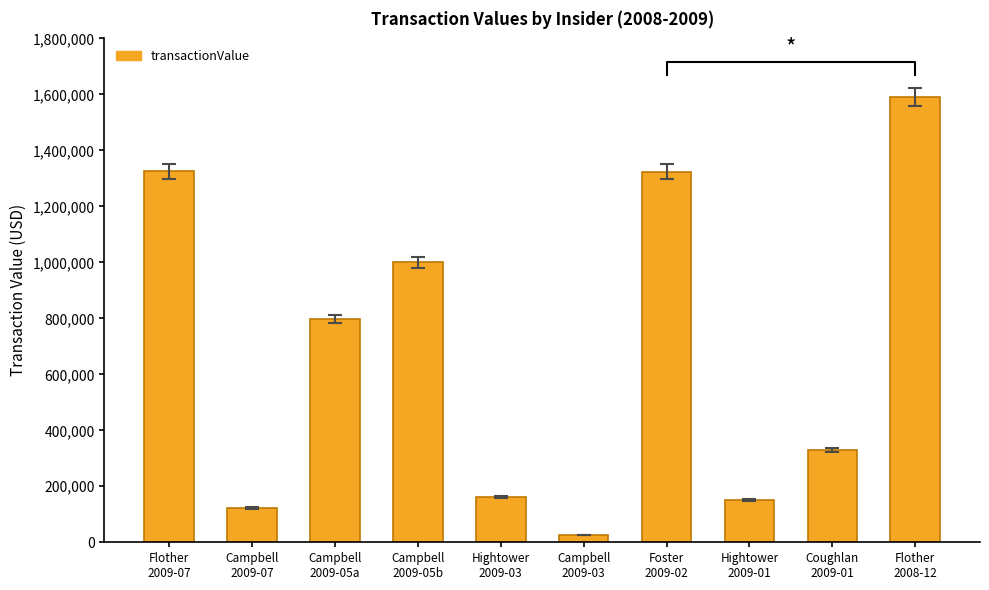

The chart shows a value of 162188 at Hightower
2009-03. True or false?

True